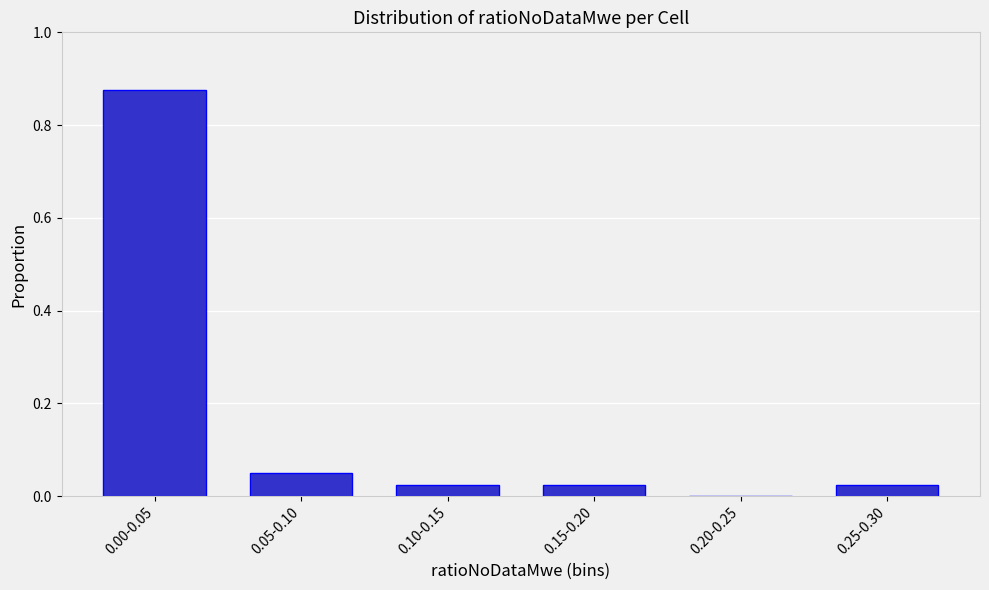

Which has a higher value, 0.00-0.05 or 0.20-0.25?

0.00-0.05